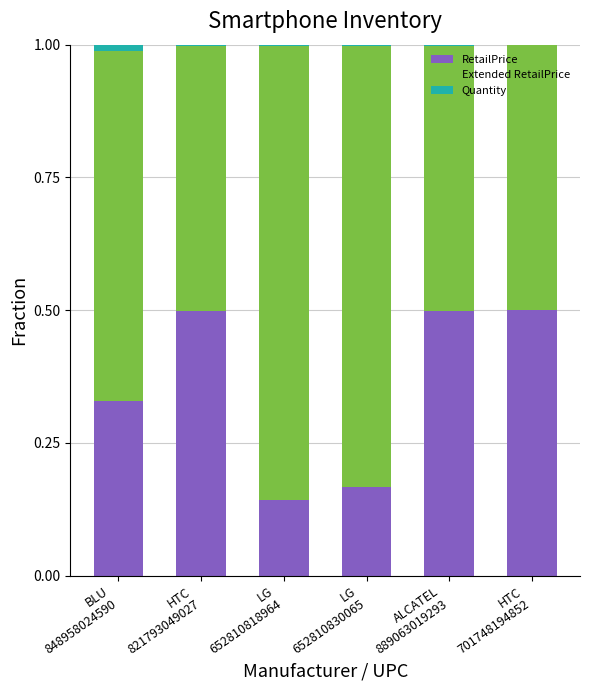

What is the highest value of the RetailPrice series?

0.5